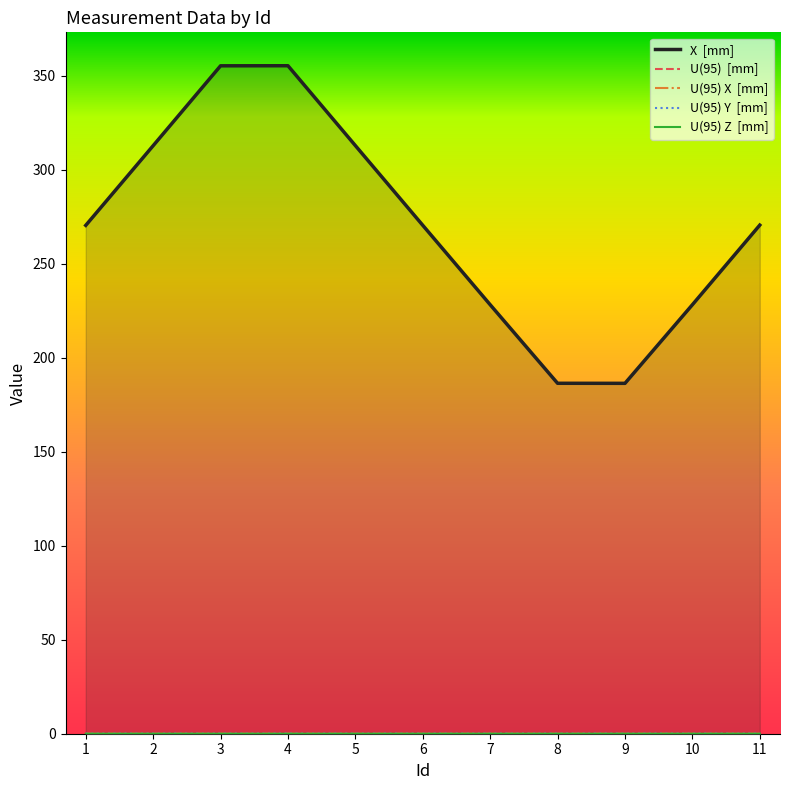

How many U(95)  [mm] values are between 0 and 1?

11